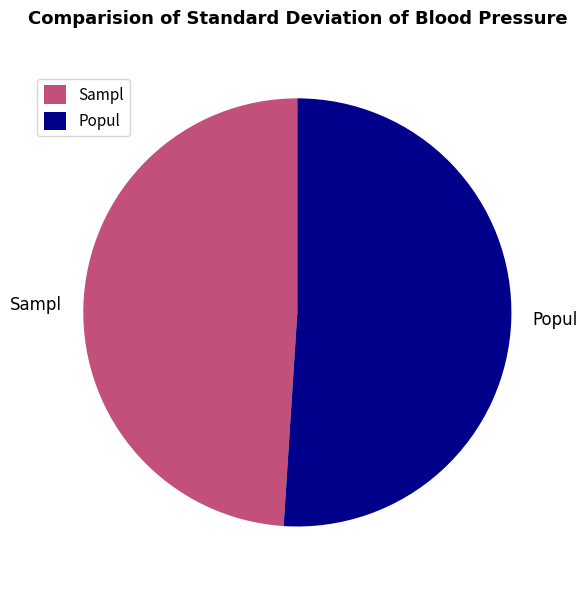

Which category has the biggest portion of the pie?

Popul